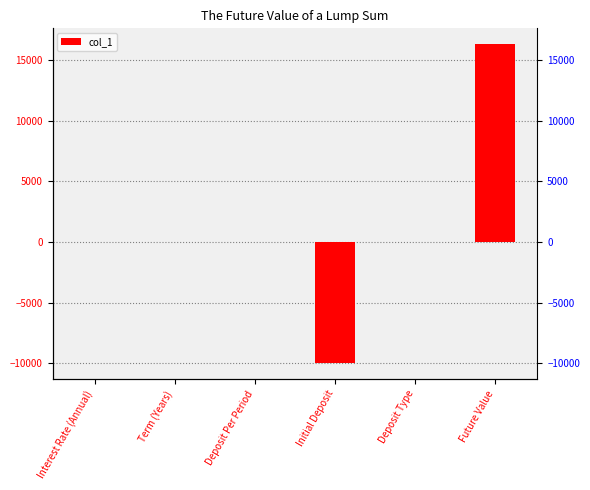

How many bars are there in total?

6